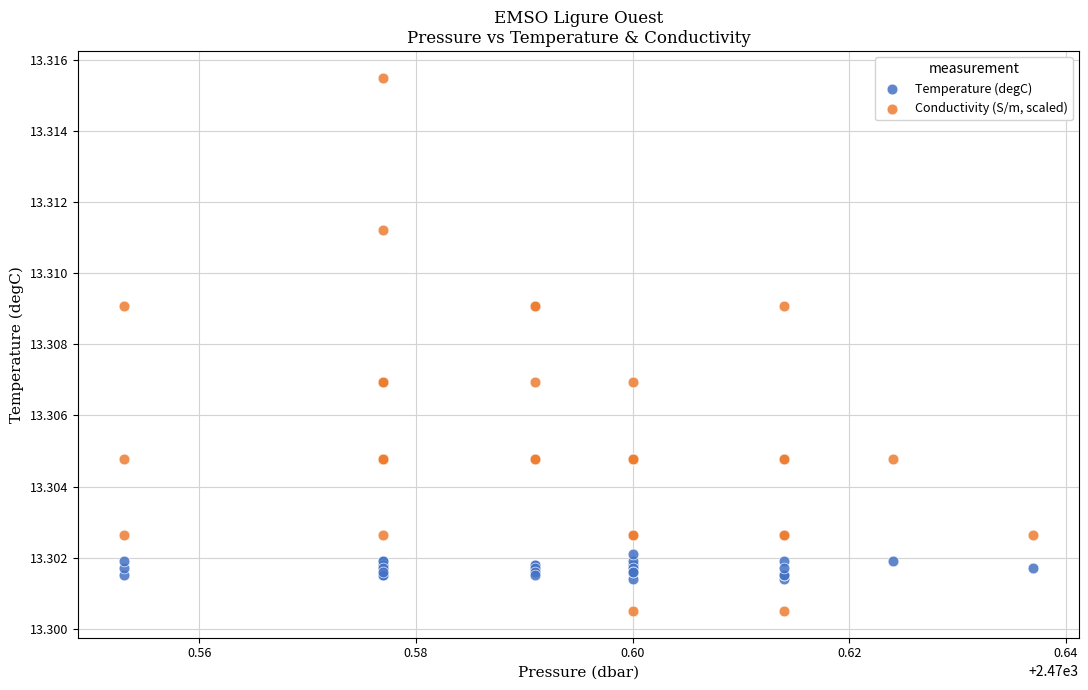

Which series reaches the minimum Y coordinate?

Conductivity (S/m, scaled)